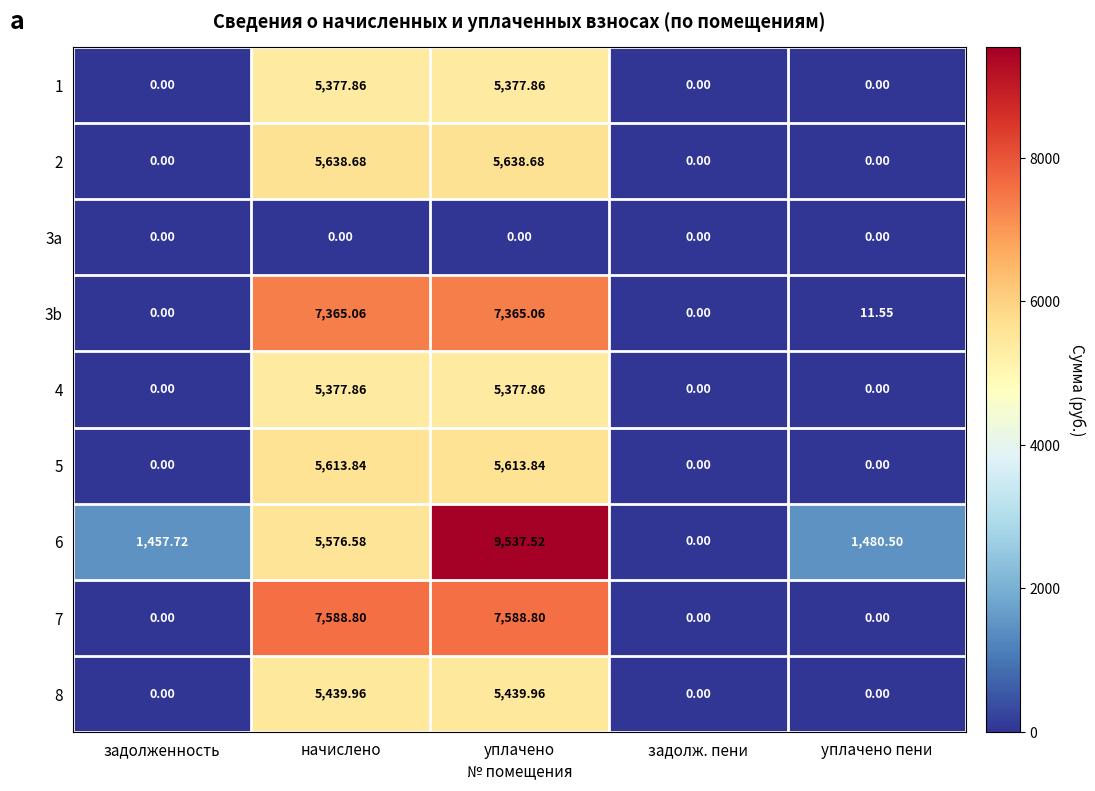

At which category does the chart reach its peak across all series?

уплачено